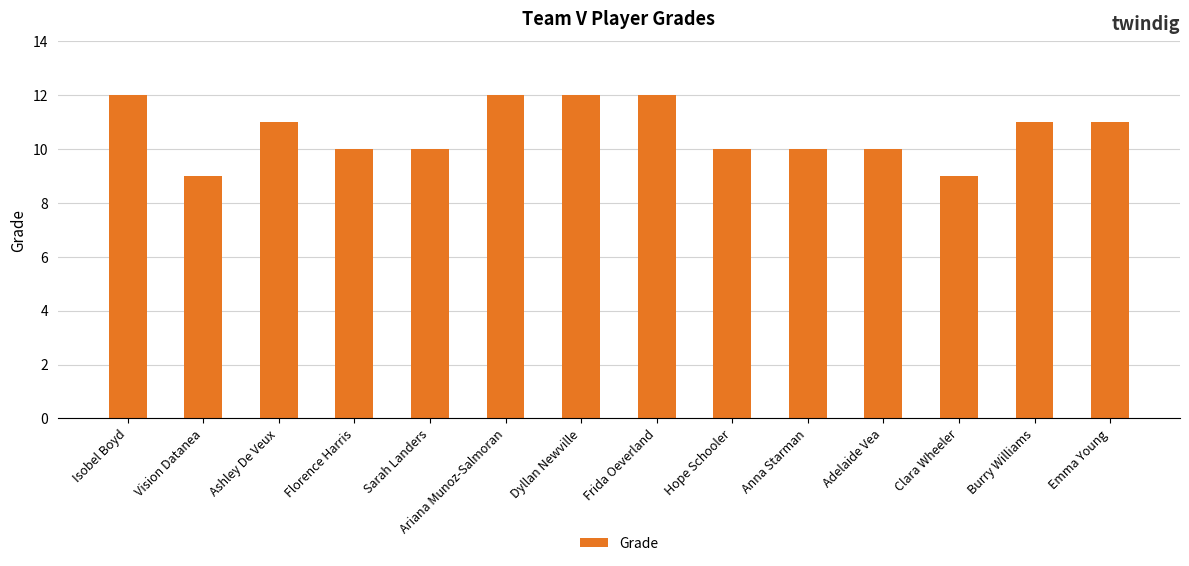

What is the greatest value displayed?

12